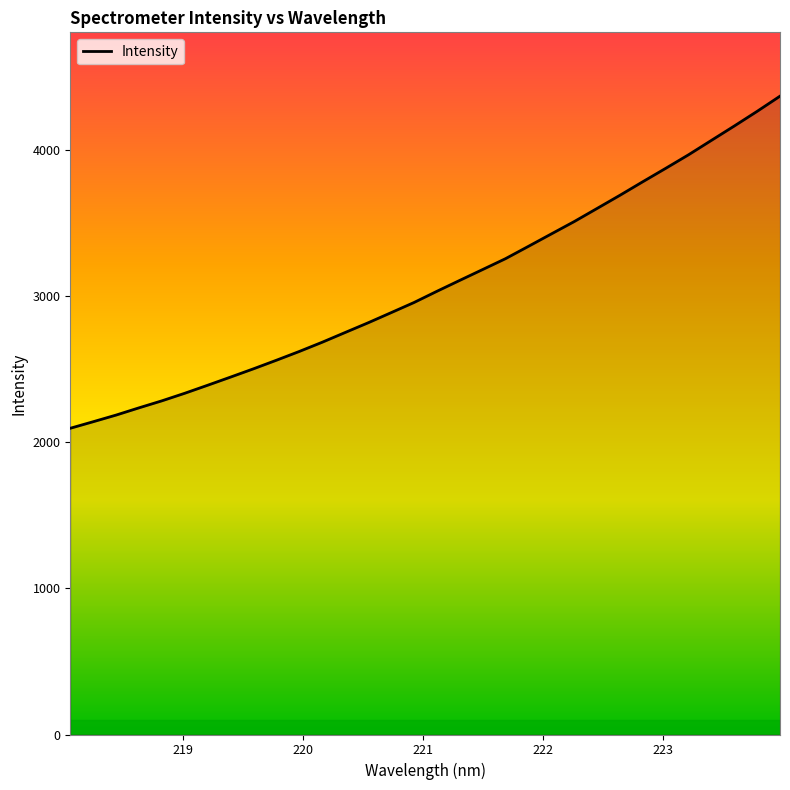

What is the maximum value shown in the chart?

4369.8